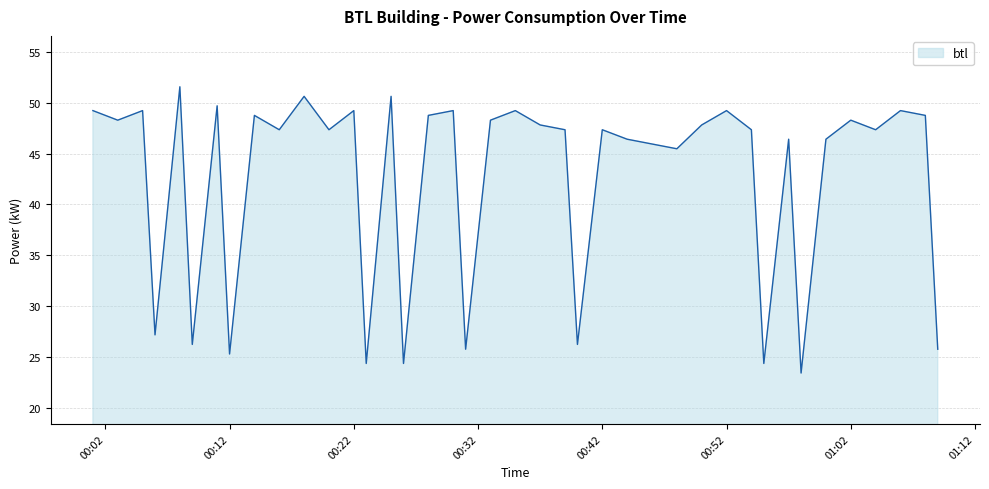

What is the difference between the maximum and minimum values?

28.1